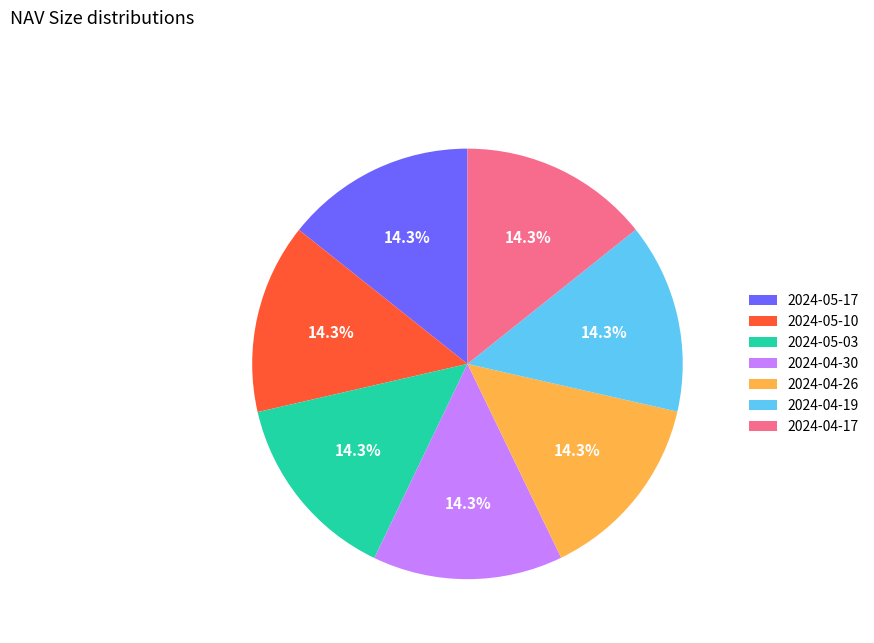

What is the ratio of the value at 2024-05-17 to the value at 2024-05-03?

1.0